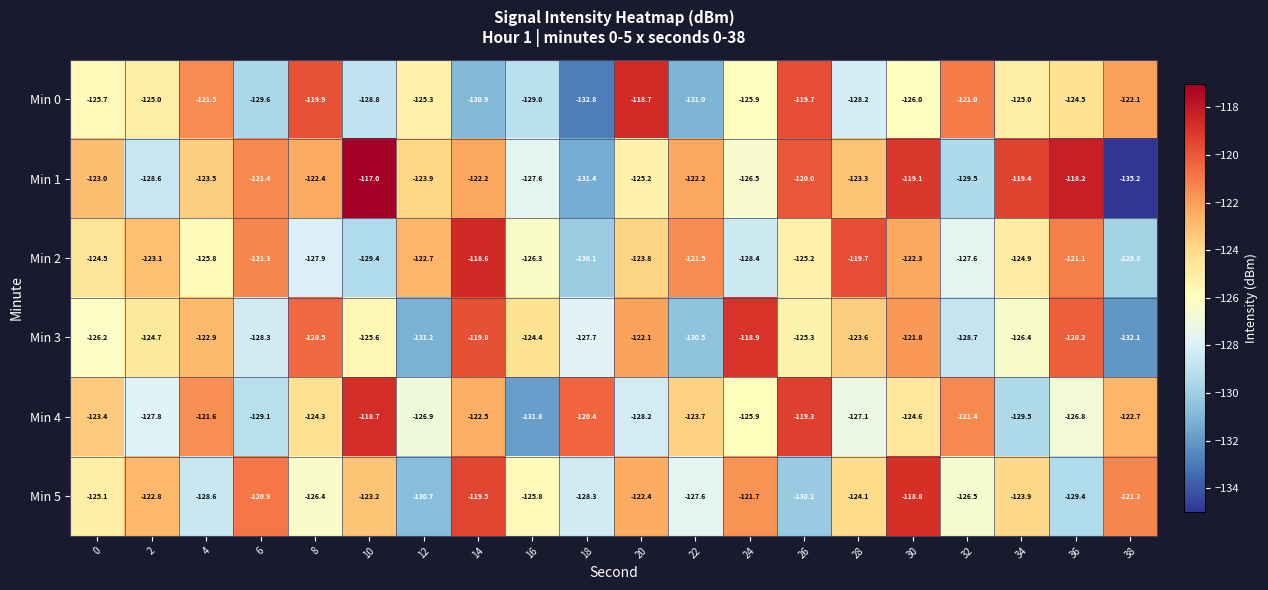

At which label is Min 5 closest to -124?

28